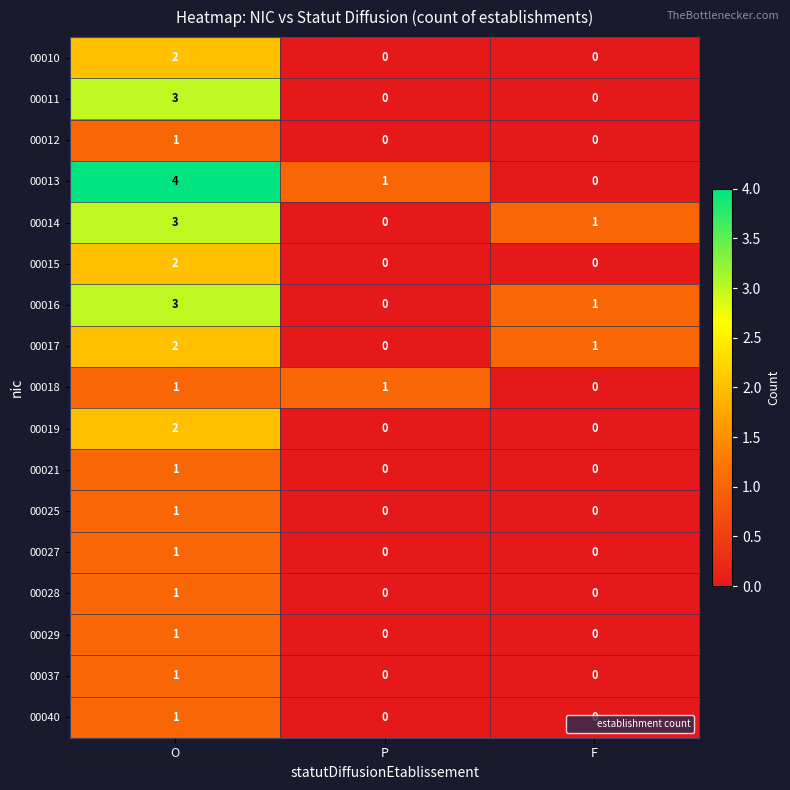

At which label does 00013 reach its minimum?

F